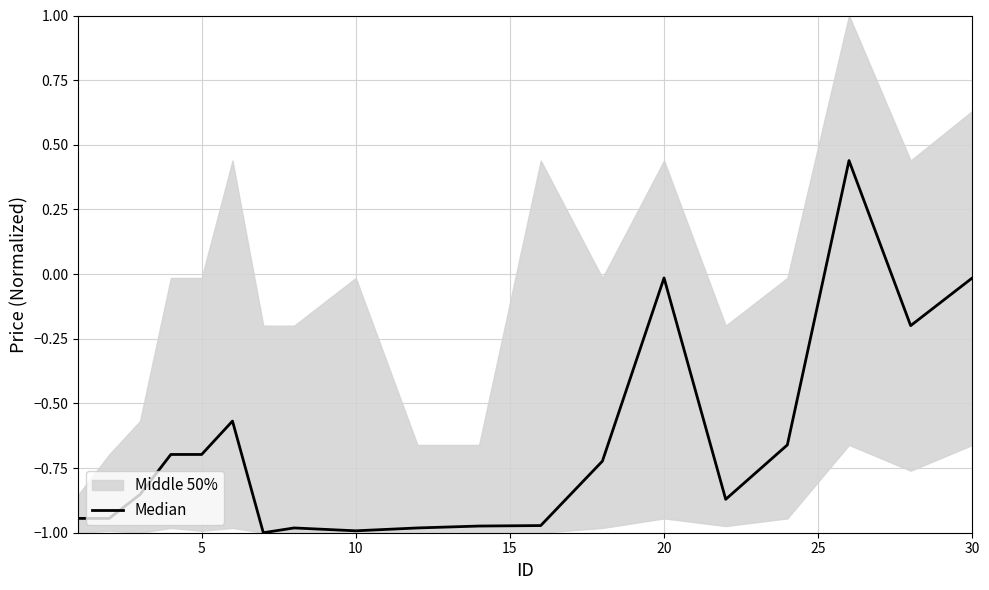

How many points are lower than both their immediate neighbors (excluding endpoints)?

4